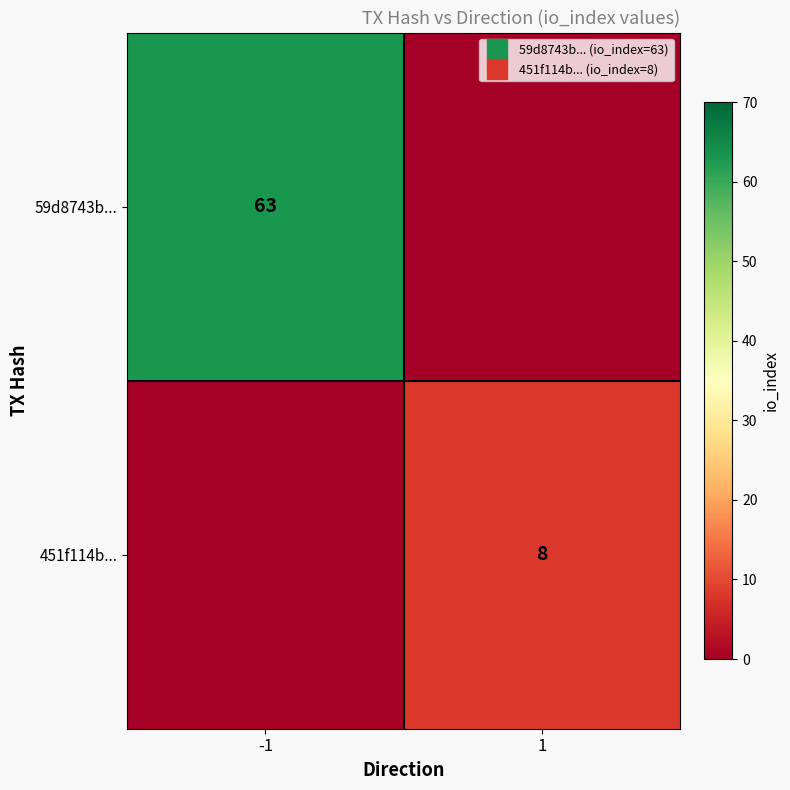

What is the spread (max minus min) of values at 1?

8